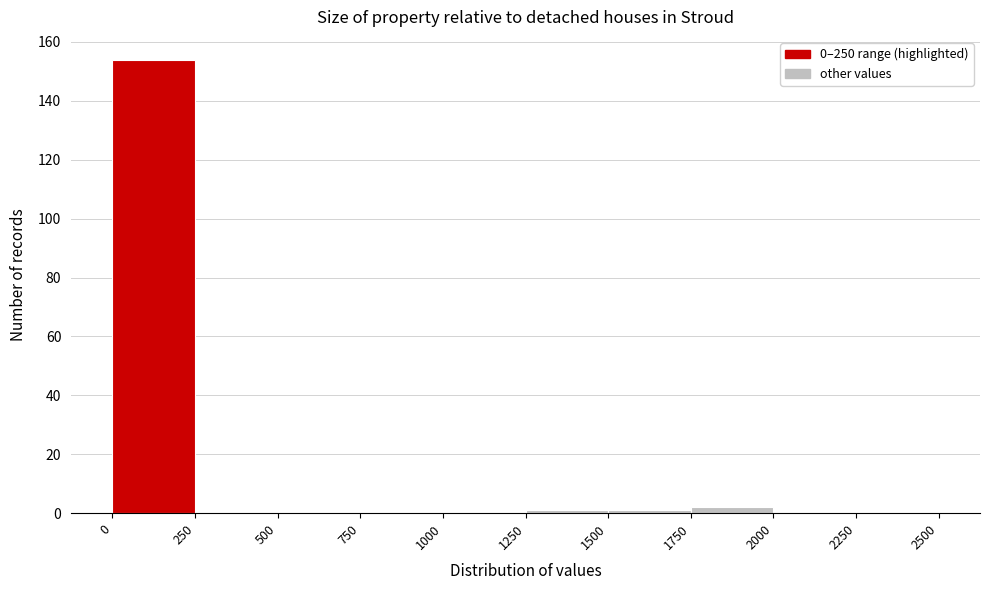

Reading left to right, list every bar in this chart as the range it spans on the x-axis followed by its height. The values are not printed on the chart, so give them approximately, as read against the axis.

0 to 250: 154
250 to 500: 0
500 to 750: 0
750 to 1000: 0
1000 to 1250: 0
1250 to 1500: under 2
1500 to 1750: under 2
1750 to 2000: 2
2000 to 2250: 0
2250 to 2500: 0